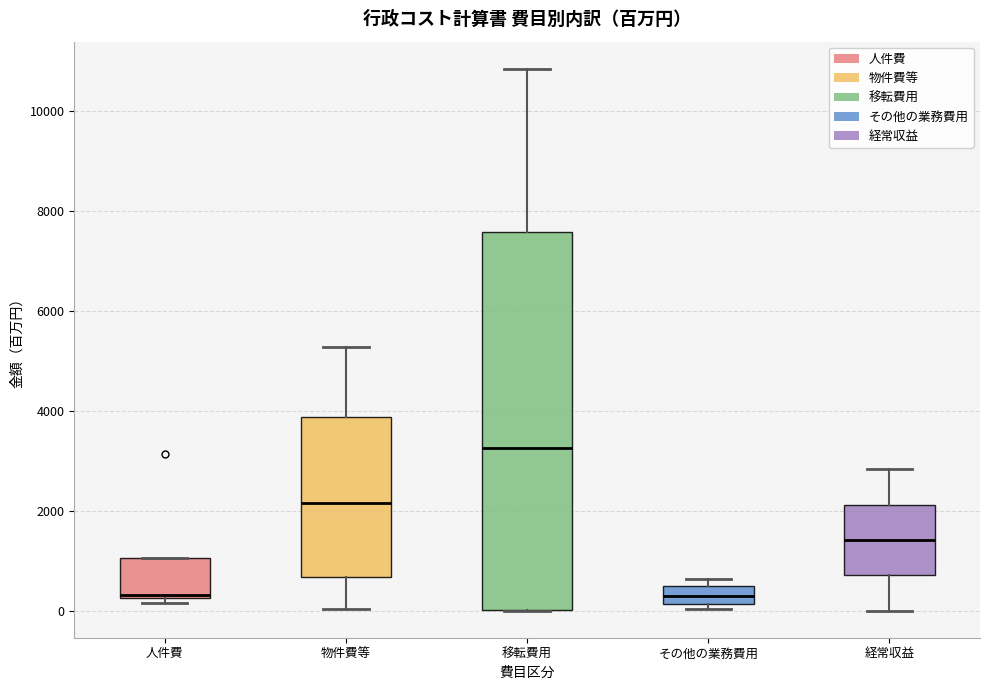

Where is the upper edge of the box for 移転費用 on the y-axis? The values are not printed on the chart, so give them approximately, as read against the axis.

7600